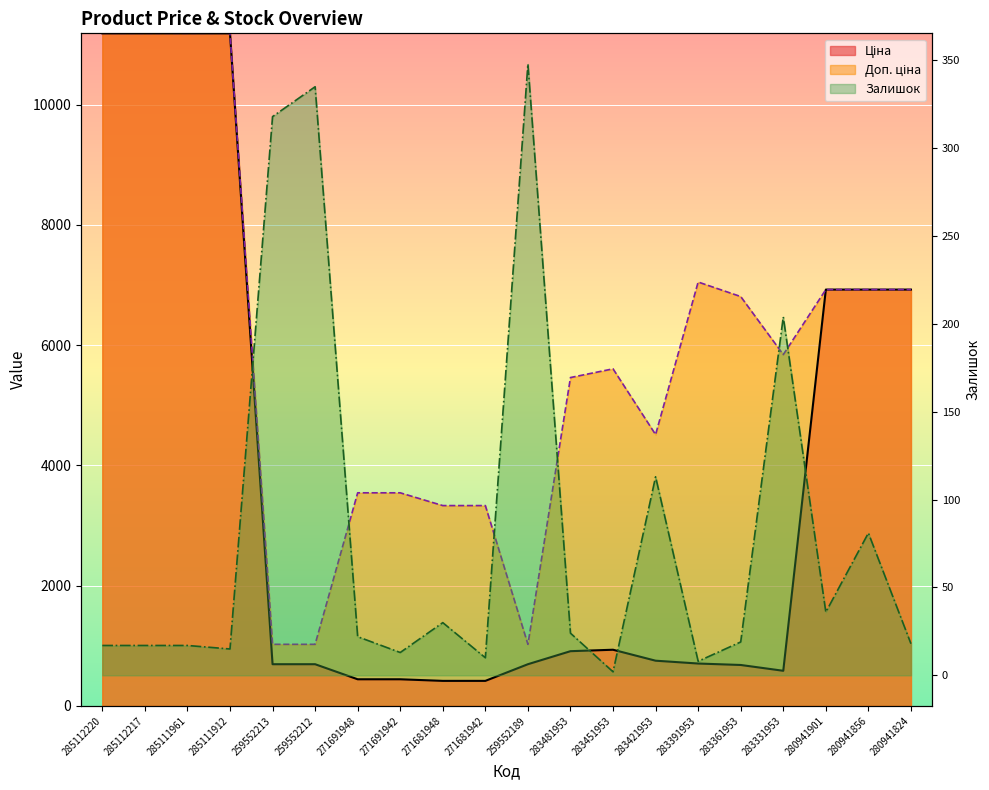

Reading left to right, extract all data points from this chart.

Ціна: 11188.2	11188.2	11188.2	11188.2	693.7	693.7	443.1	443.1	416.6	416.6	693.7	910.4	934.5	752.2	705.1	681.0	584.4	6925.7	6925.7	6925.7
Доп. ціна: 11188.2	11188.2	11188.2	11188.2	1024.6	1024.6	3545.0	3545.0	3332.5	3332.5	1024.6	5462.3	5607.2	4513.3	7051.3	6809.8	5843.9	6925.7	6925.7	6925.7
Залишок: 17.0	17.0	17.0	15.0	318.0	335.0	22.0	13.0	30.0	10.0	348.0	24.0	2.0	113.0	8.0	19.0	204.0	36.0	81.0	18.0